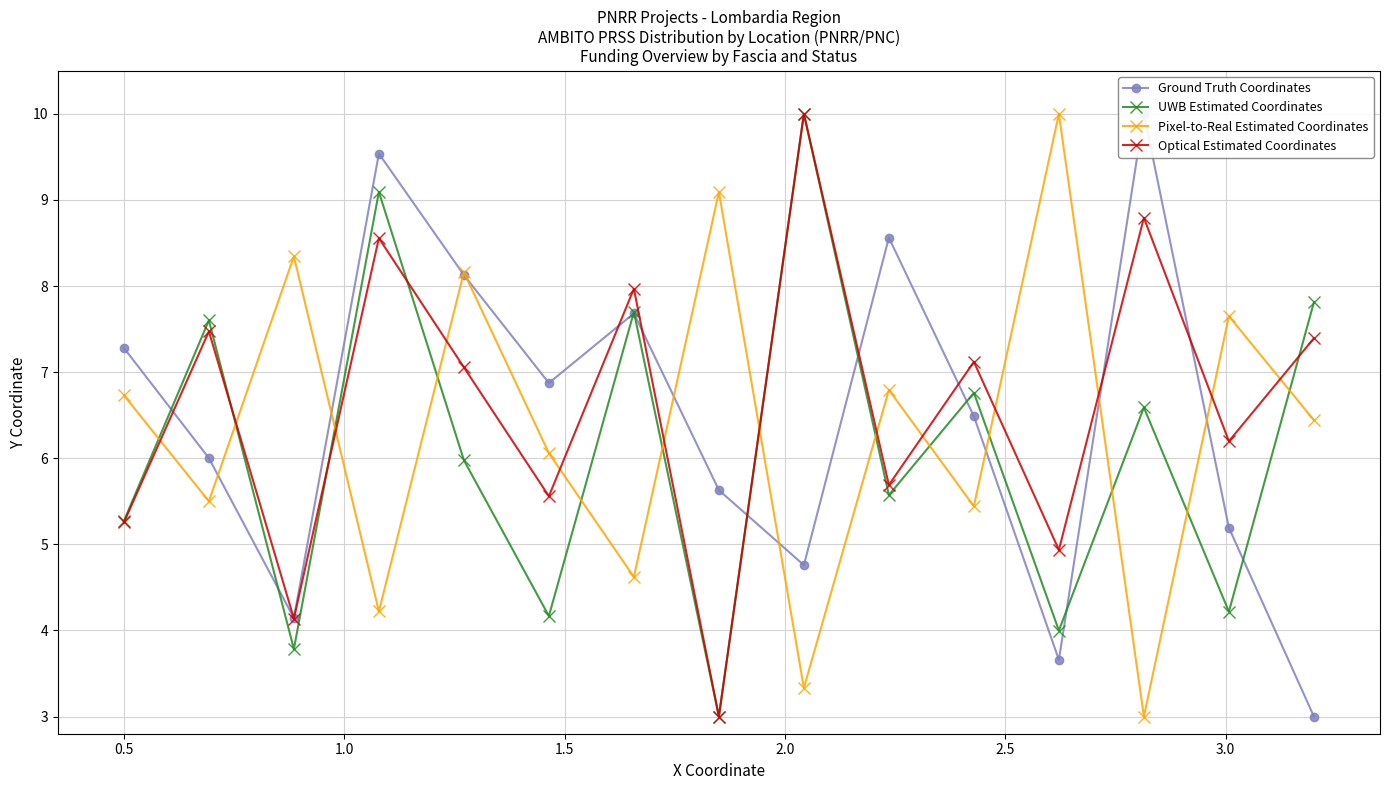

Which series has the largest total across all categories?

Optical Estimated Coordinates